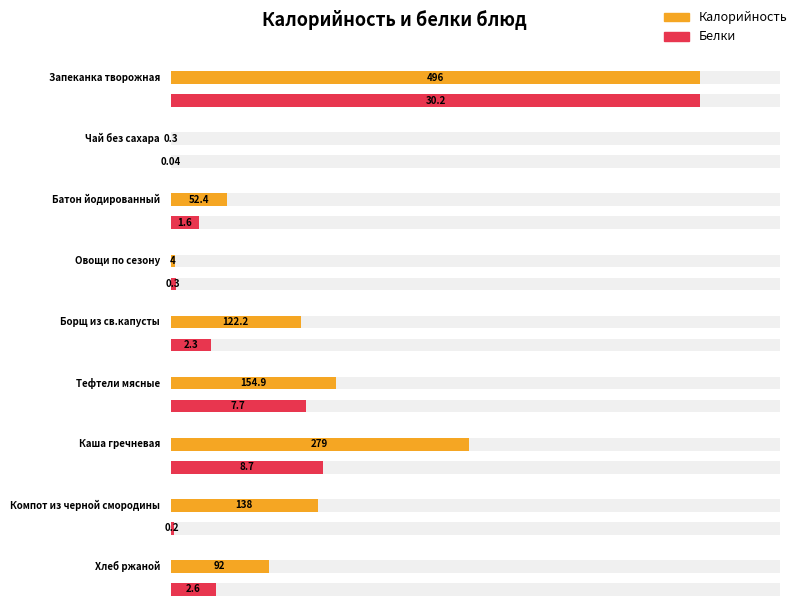

The Калорийность series shows 5.3 at Овощи по сезону. True or false?

False